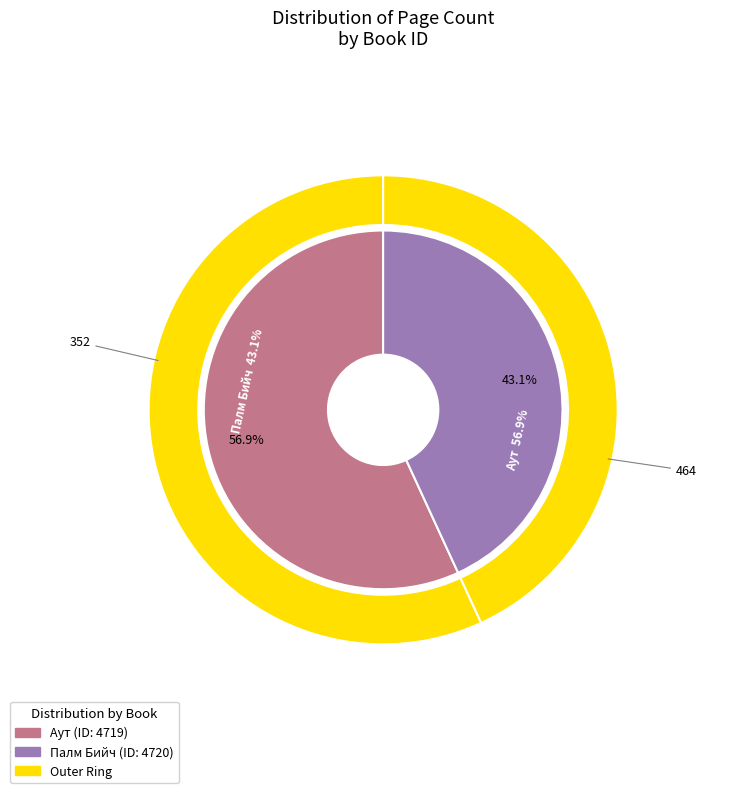

Count the number of slices in the pie.

2